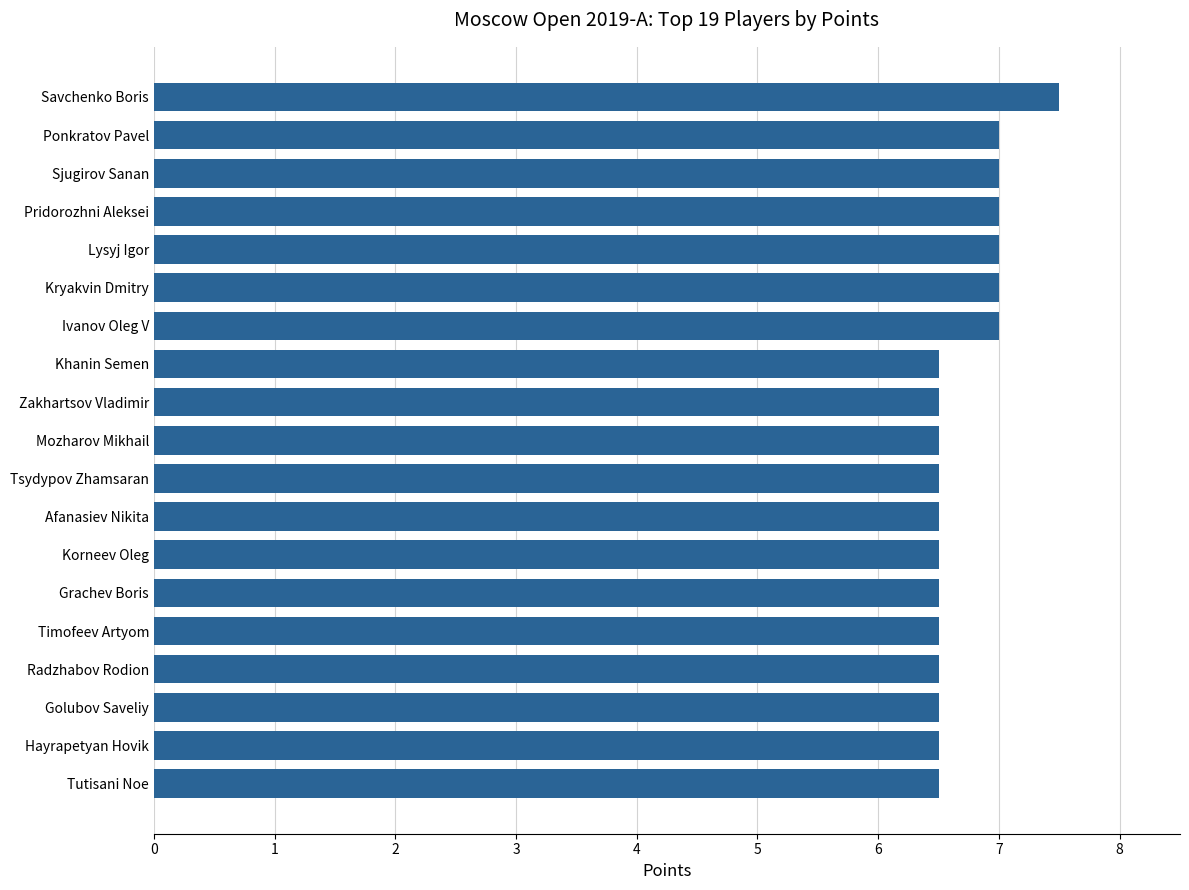

Which has a higher value, Hayrapetyan Hovik or Pridorozhni Aleksei?

Pridorozhni Aleksei